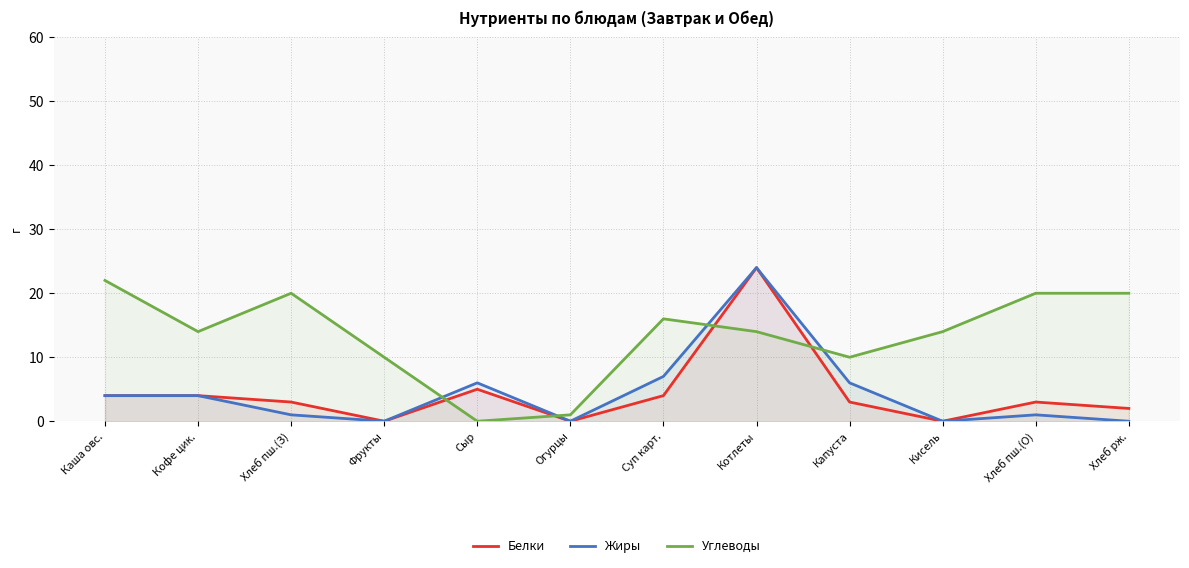

True or false: Жиры has more than 1 points higher than both neighbors.

True